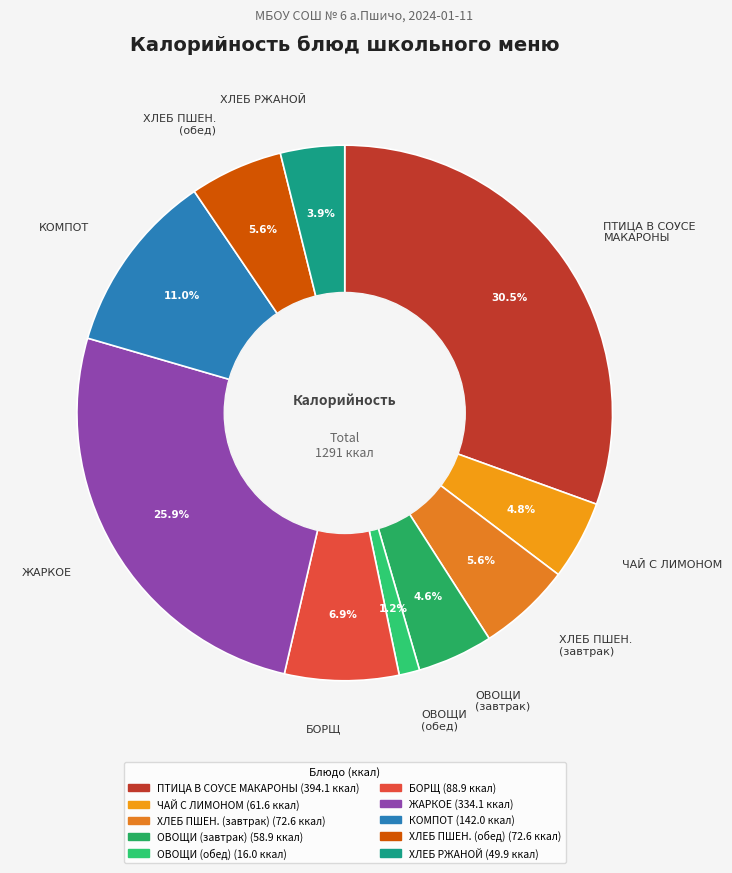

What is the smallest slice in the pie chart?

ОВОЩИ (обед)